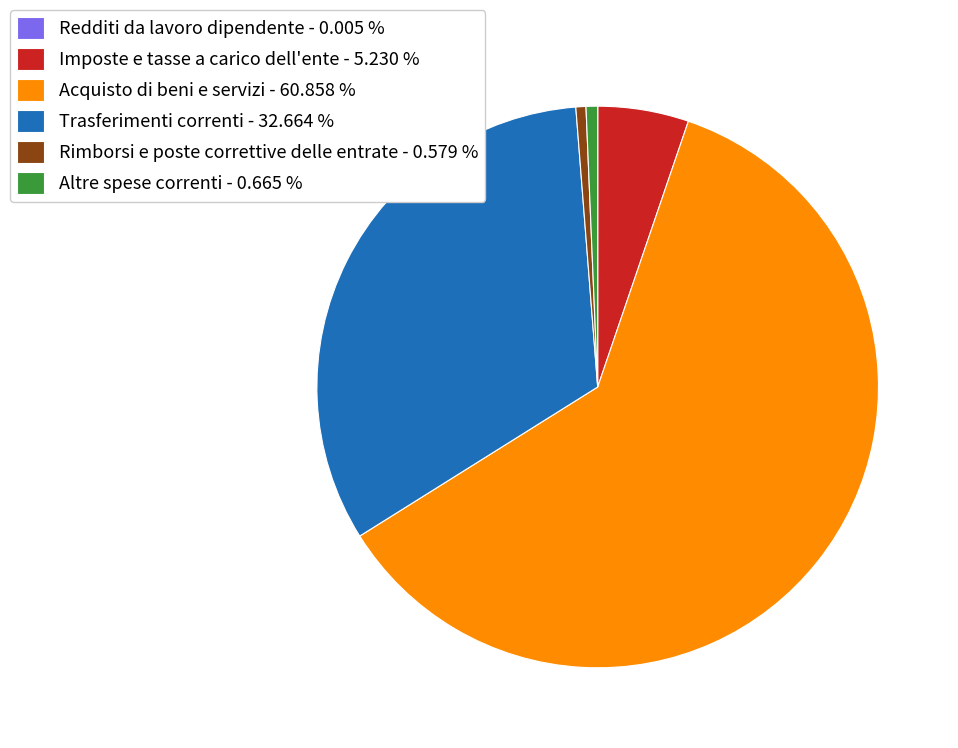

What is the ratio of the value at Imposte e tasse a carico dell'ente to the value at Altre spese correnti?

7.9